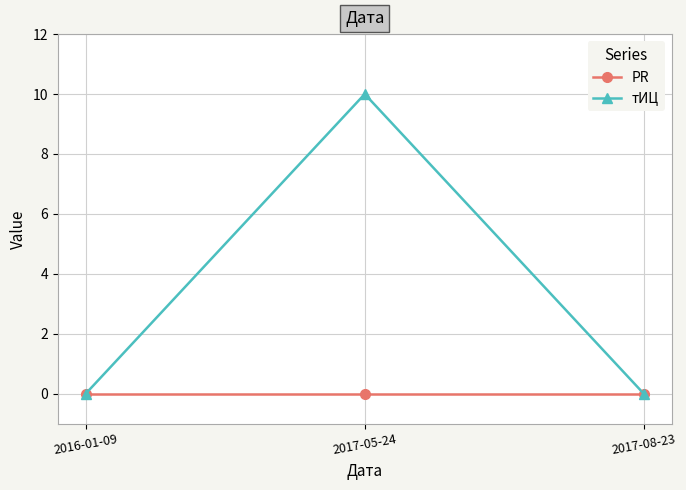

What is the label of the 1st point from the right?

2017-08-23